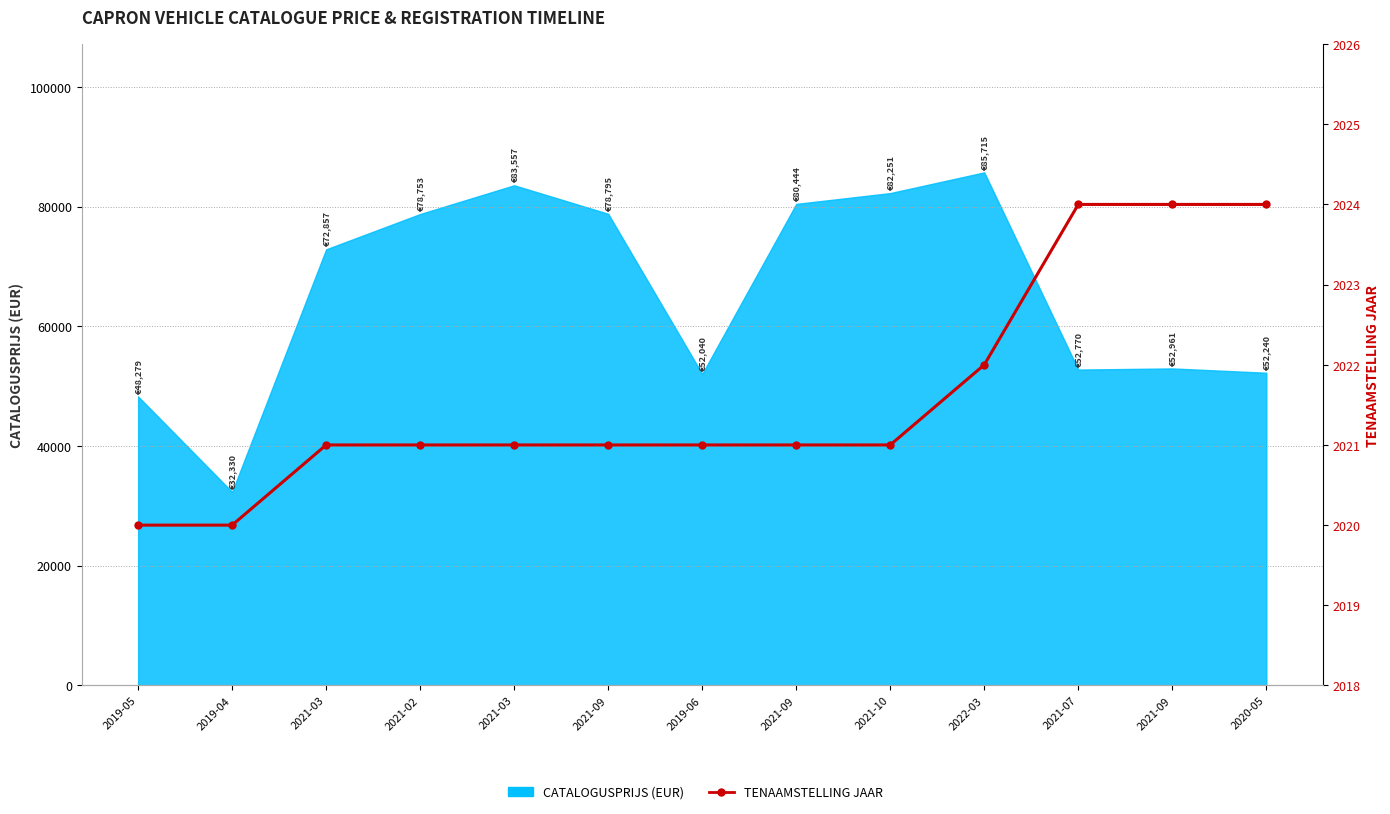

Read the value at 2020-05.

2024